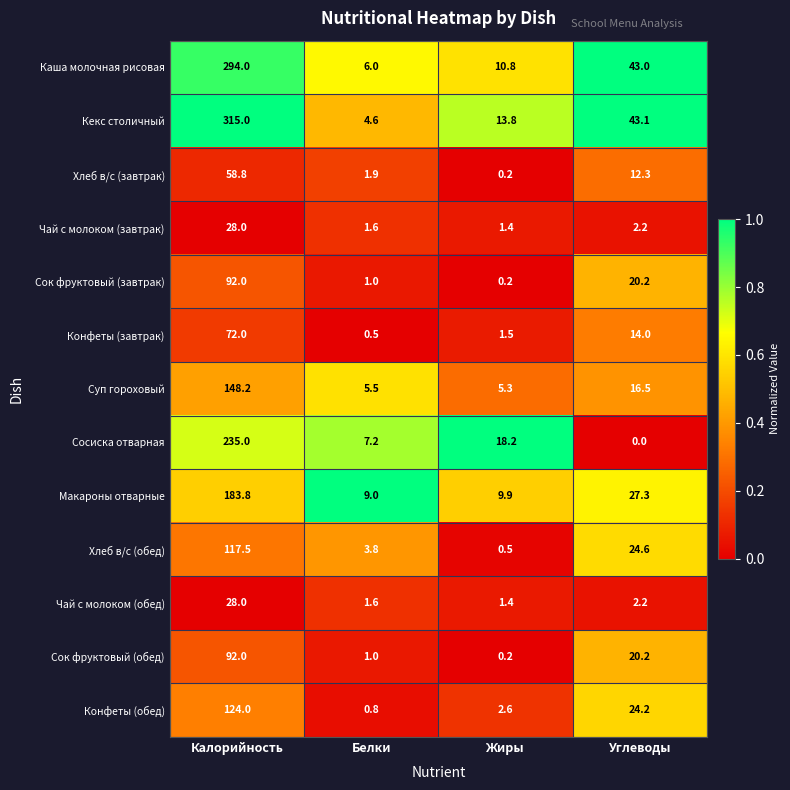

At which category is the sum across all series the highest?

Калорийность